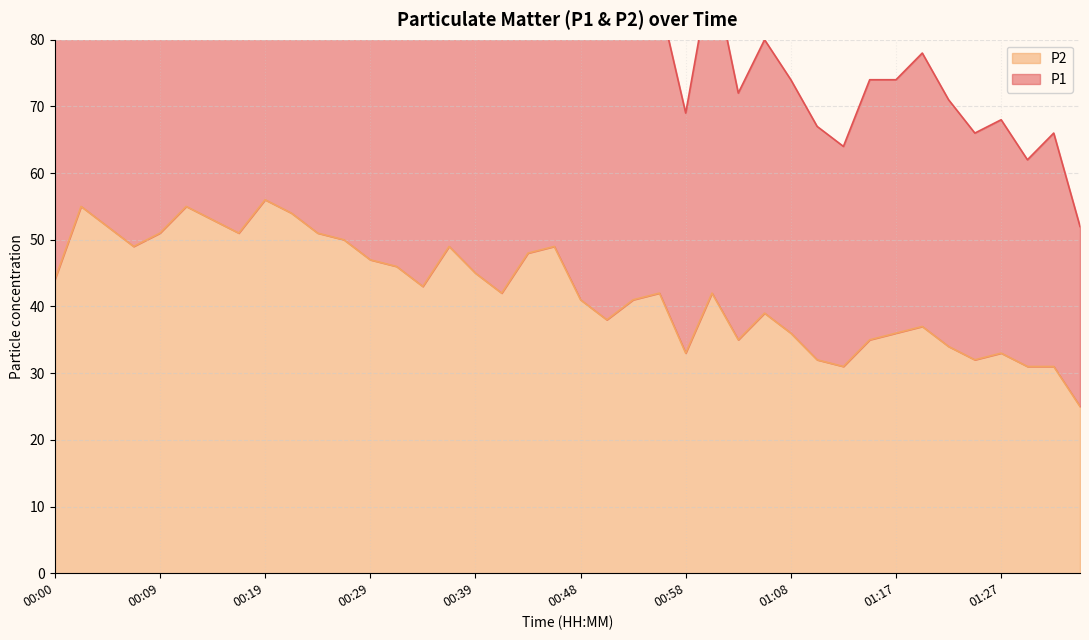

What is the difference between the maximum and minimum values in the P2 series?

31